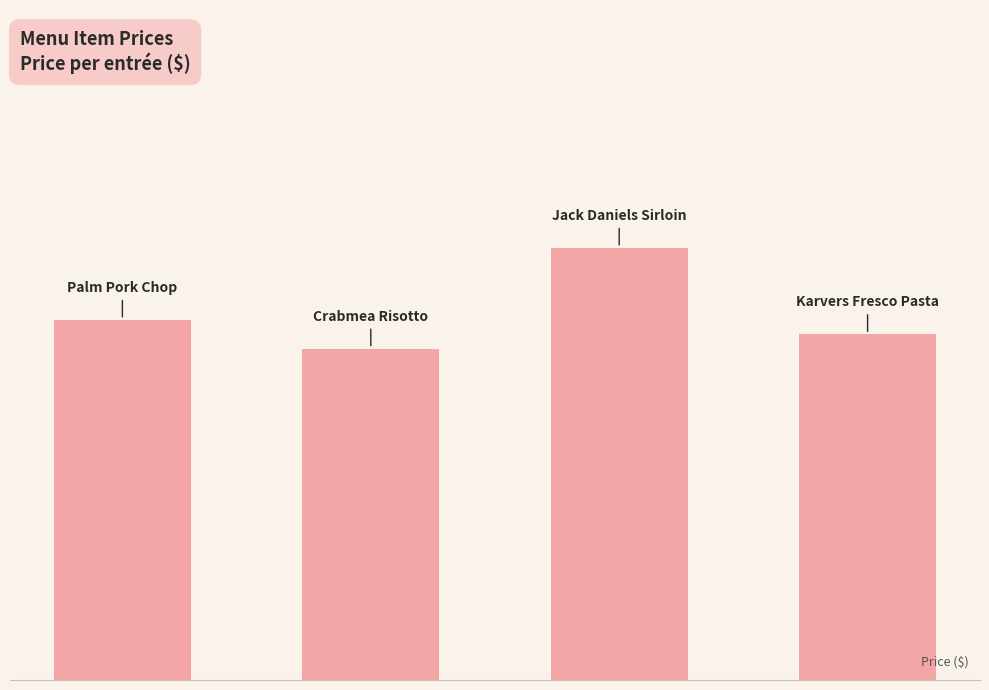

What is the difference between the second highest and second lowest values?

1